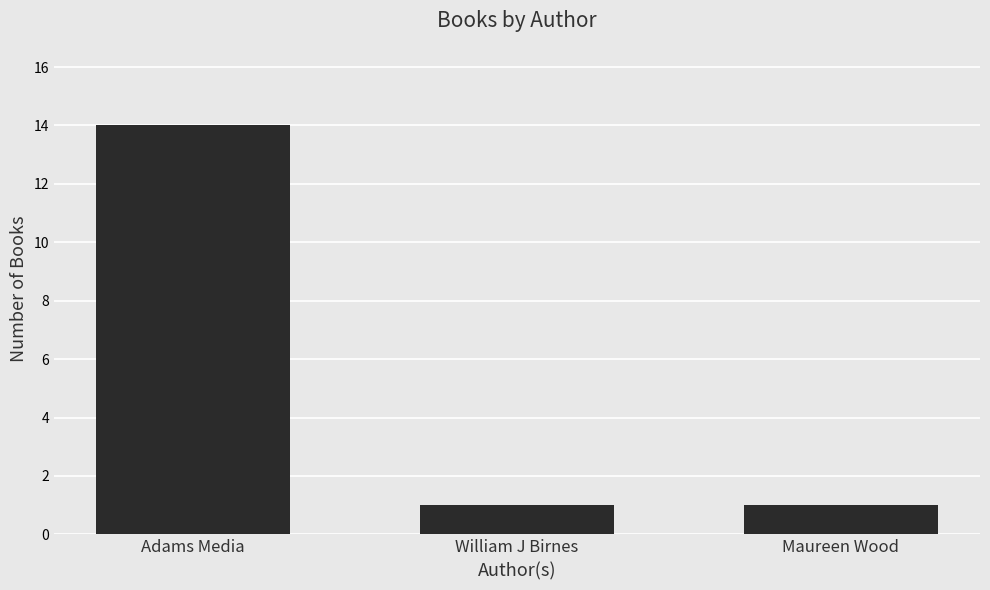

The value at William J Birnes is 1. True or false?

True